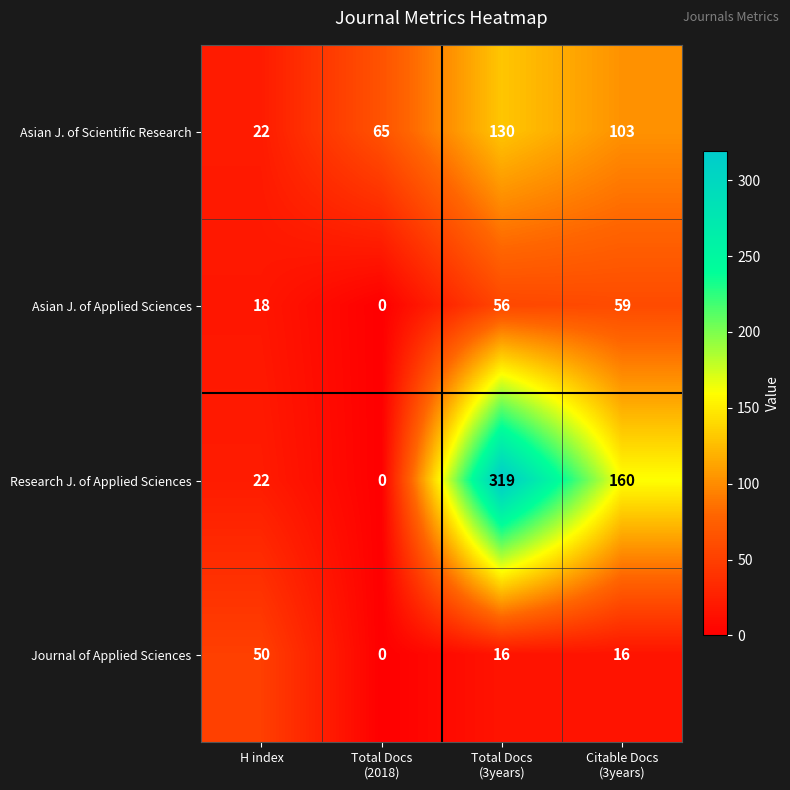

What is the total value across all series at H index?

112